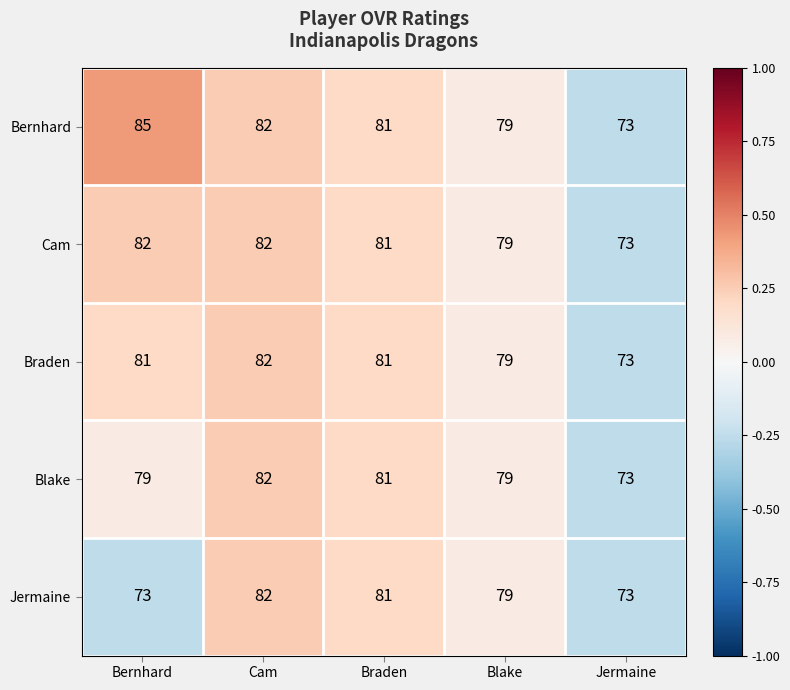

Reading left to right, transcribe all the data shown in this chart.

Bernhard: Bernhard=85	Cam=82	Braden=81	Blake=79	Jermaine=73
Cam: Bernhard=82	Cam=82	Braden=81	Blake=79	Jermaine=73
Braden: Bernhard=81	Cam=82	Braden=81	Blake=79	Jermaine=73
Blake: Bernhard=79	Cam=82	Braden=81	Blake=79	Jermaine=73
Jermaine: Bernhard=73	Cam=82	Braden=81	Blake=79	Jermaine=73